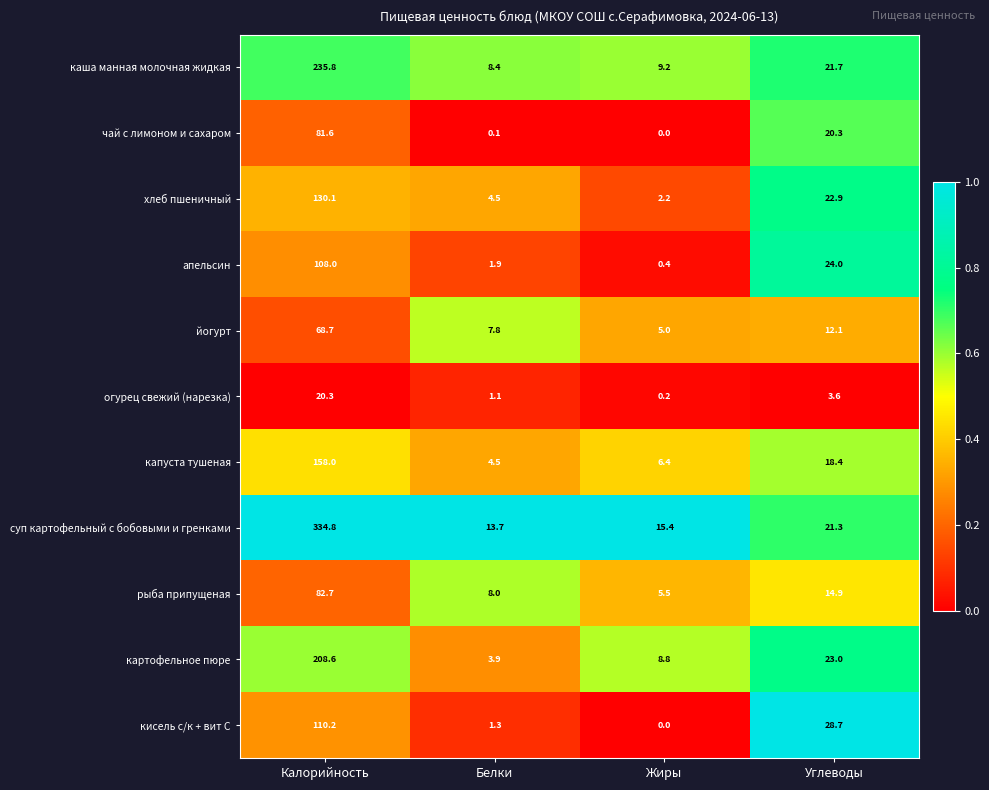

Which series has the widest spread of values?

суп картофельный с бобовыми и гренками